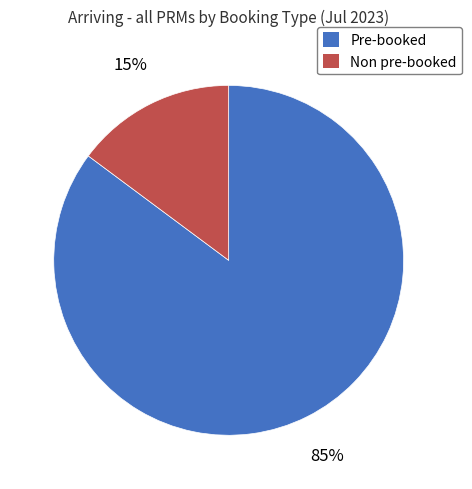

Does any single category account for the majority?

Yes